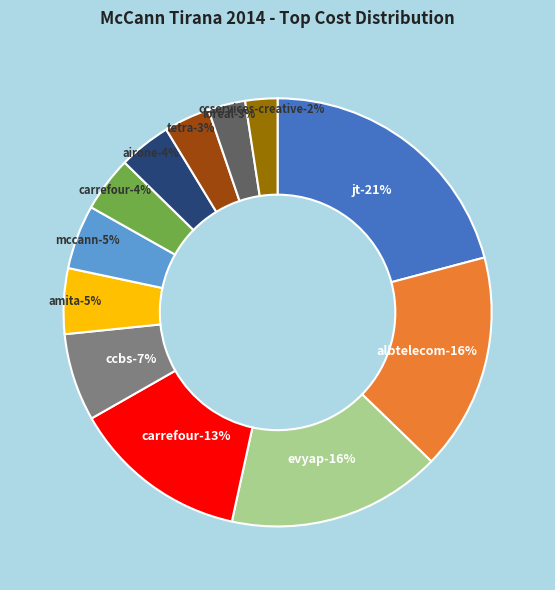

Does Evyap cost account for over 50% of the chart?

No